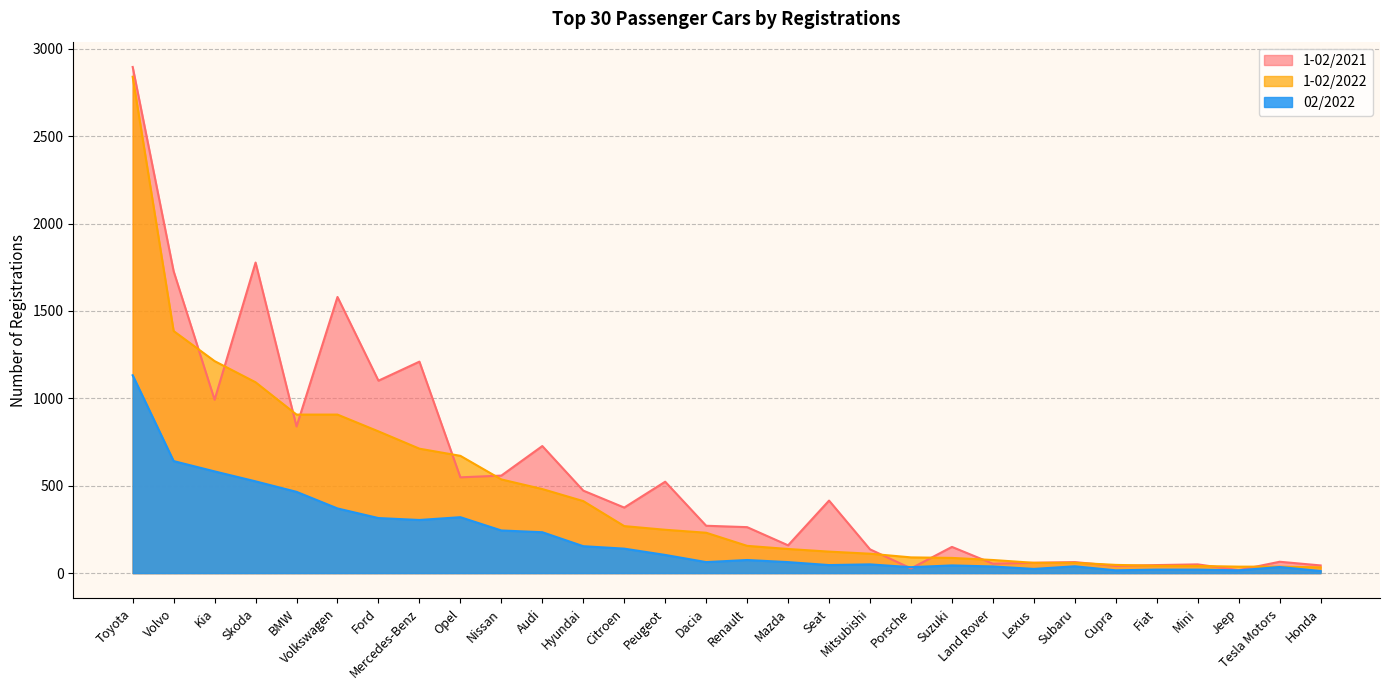

Reading right to left, transcribe all the data shown in this chart.

1-02/2021: Honda=44	Tesla Motors=65	Jeep=17	Mini=50	Fiat=46	Cupra=41	Subaru=63	Lexus=59	Land Rover=54	Suzuki=150	Porsche=27	Mitsubishi=136	Seat=415	Mazda=159	Renault=263	Dacia=271	Peugeot=523	Citroen=375	Hyundai=472	Audi=727	Nissan=558	Opel=548	Mercedes-Benz=1210	Ford=1101	Volkswagen=1580	BMW=839	Skoda=1777	Kia=992	Volvo=1727	Toyota=2896
1-02/2022: Honda=33	Tesla Motors=37	Jeep=37	Mini=41	Fiat=42	Cupra=47	Subaru=59	Lexus=59	Land Rover=75	Suzuki=87	Porsche=90	Mitsubishi=111	Seat=123	Mazda=138	Renault=156	Dacia=231	Peugeot=248	Citroen=269	Hyundai=412	Audi=481	Nissan=536	Opel=671	Mercedes-Benz=712	Ford=811	Volkswagen=907	BMW=907	Skoda=1092	Kia=1213	Volvo=1385	Toyota=2840
02/2022: Honda=12	Tesla Motors=35	Jeep=16	Mini=20	Fiat=20	Cupra=16	Subaru=39	Lexus=24	Land Rover=38	Suzuki=44	Porsche=34	Mitsubishi=50	Seat=46	Mazda=63	Renault=75	Dacia=63	Peugeot=104	Citroen=140	Hyundai=154	Audi=234	Nissan=244	Opel=320	Mercedes-Benz=304	Ford=315	Volkswagen=370	BMW=465	Skoda=525	Kia=582	Volvo=641	Toyota=1132